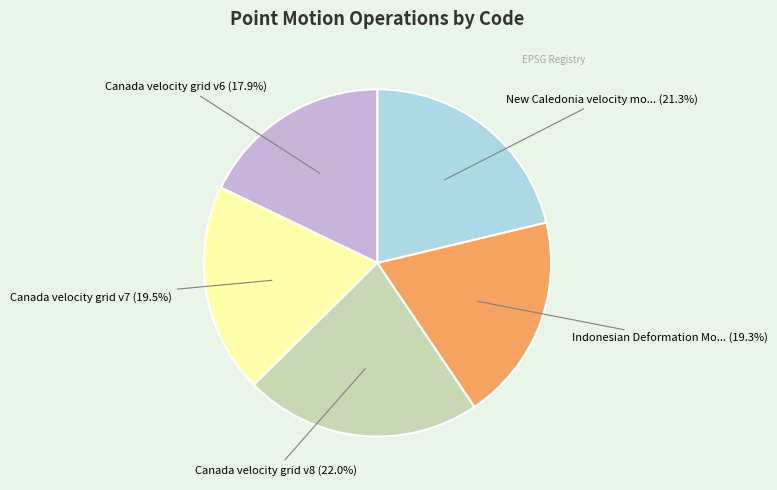

Does any single category account for the majority?

No